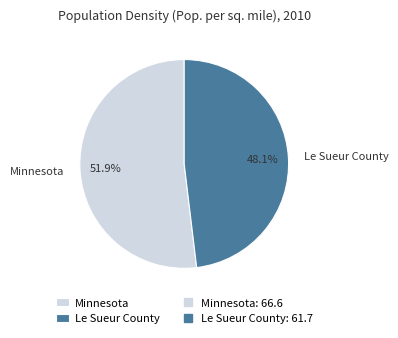

How many segments does this pie chart have?

2